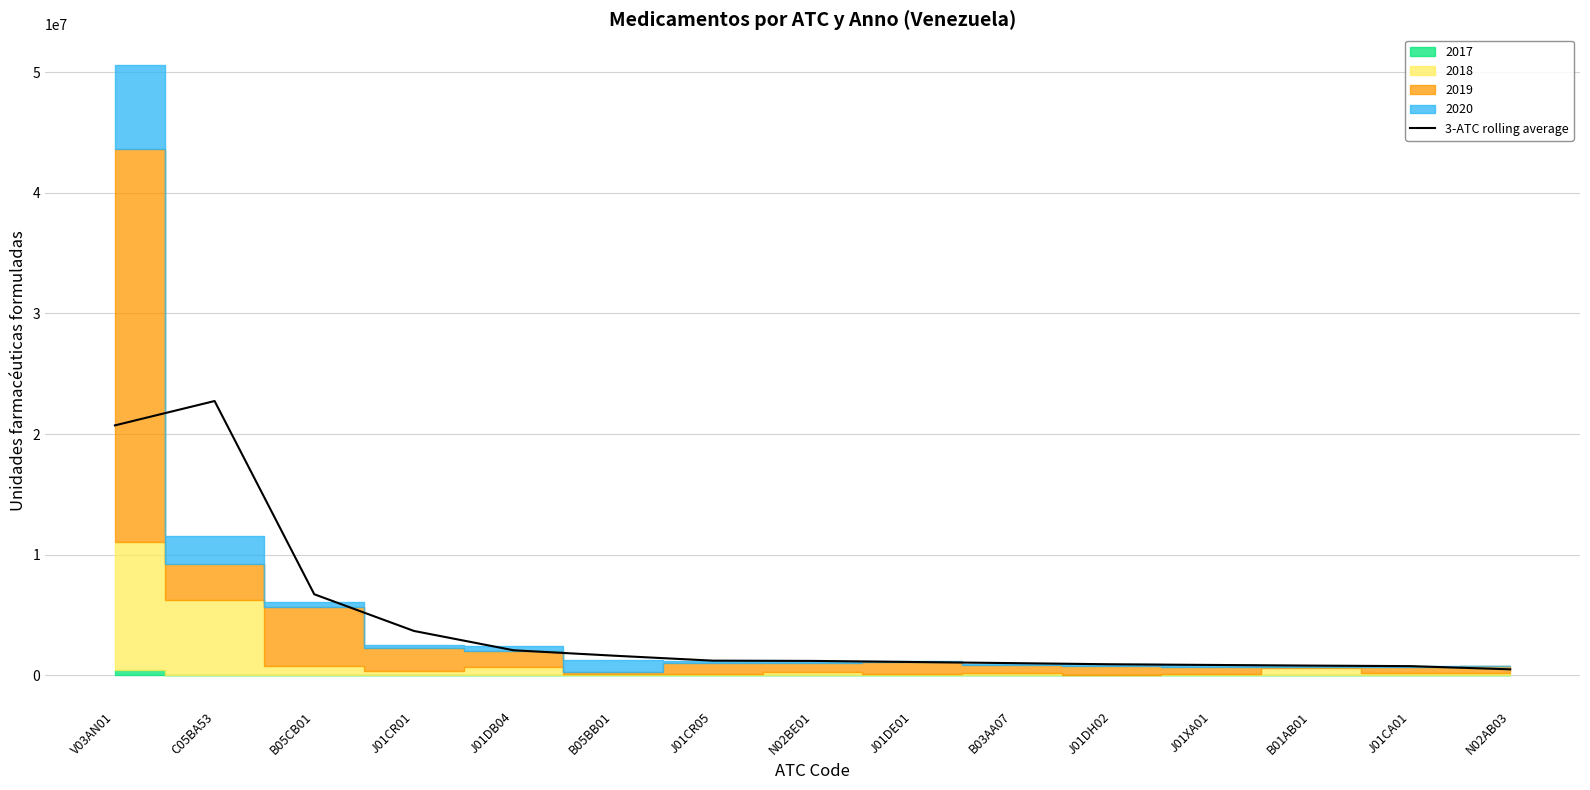

True or false: the data shows 1117861.0 at J01DE01.

True